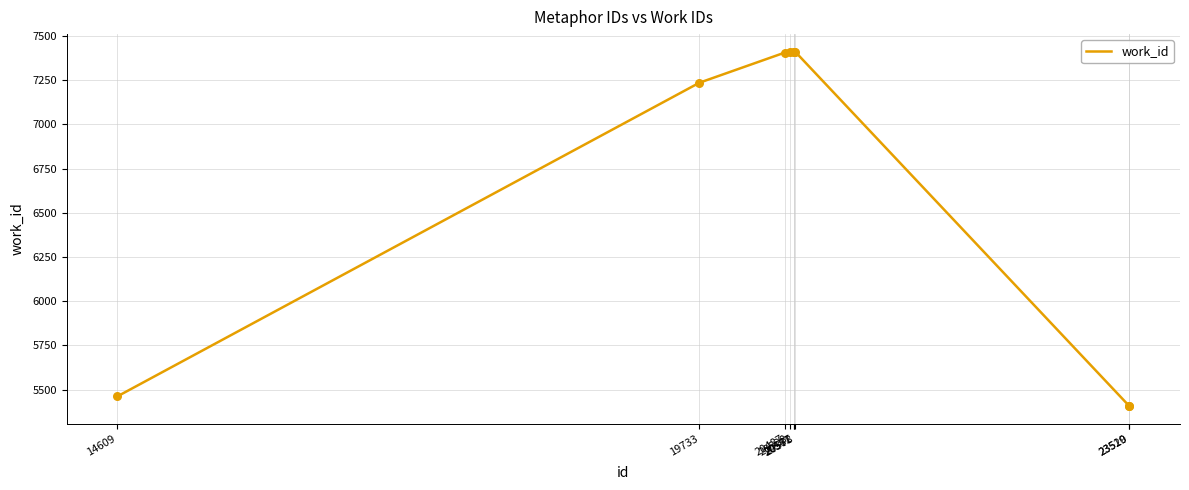

Approximately how many times larger is the value at 20571 compared to 20578?

1.0